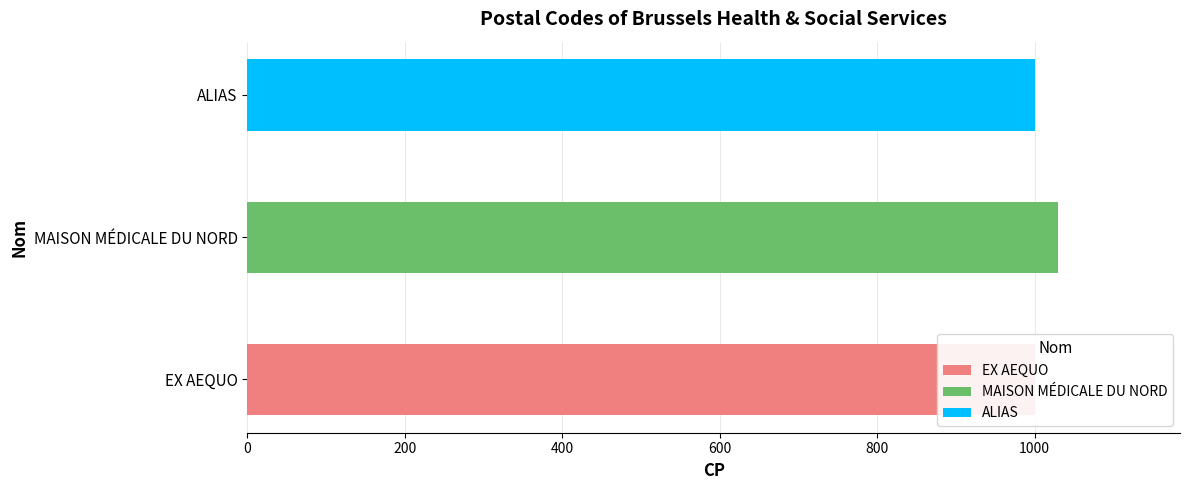

Reading left to right, extract all data points from this chart.

EX AEQUO=1000	MAISON MÉDICALE DU NORD=1030	ALIAS=1000